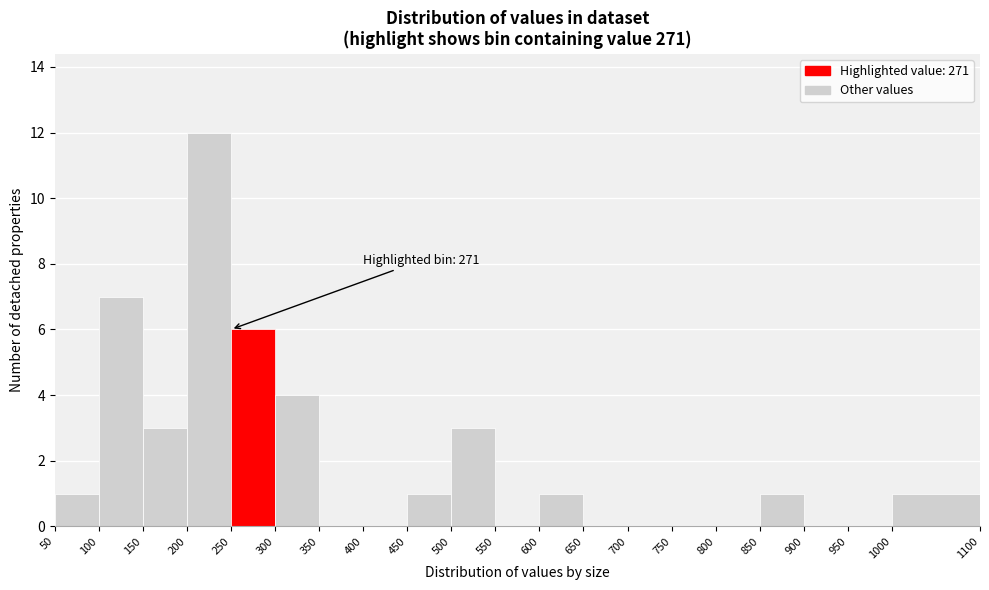

Over which range of the x-axis is the bar tallest?

200 to 250